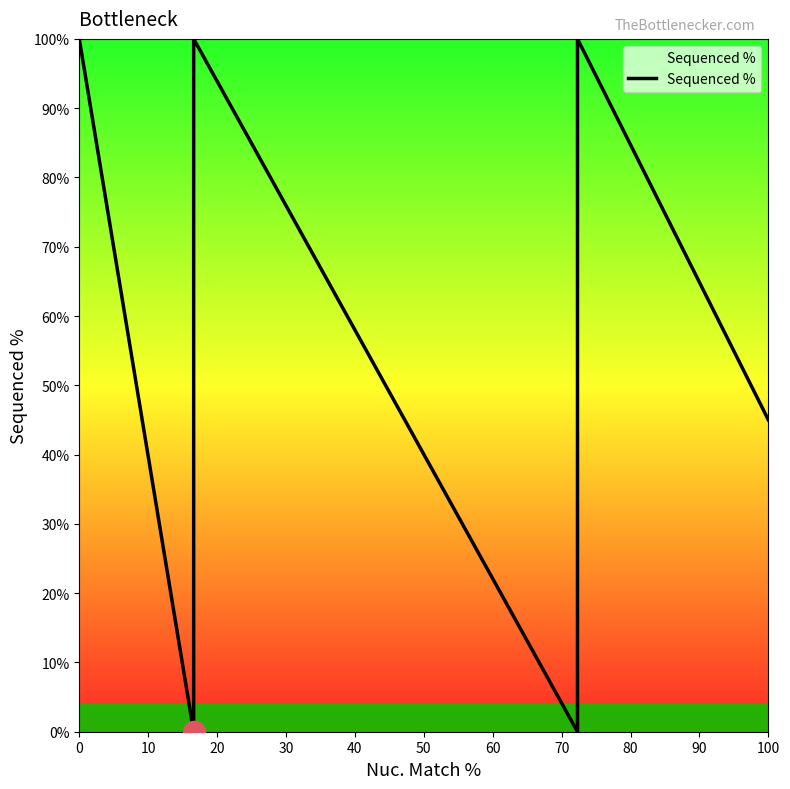

How many interior local valleys (lower than both neighbors) does the data have?

2